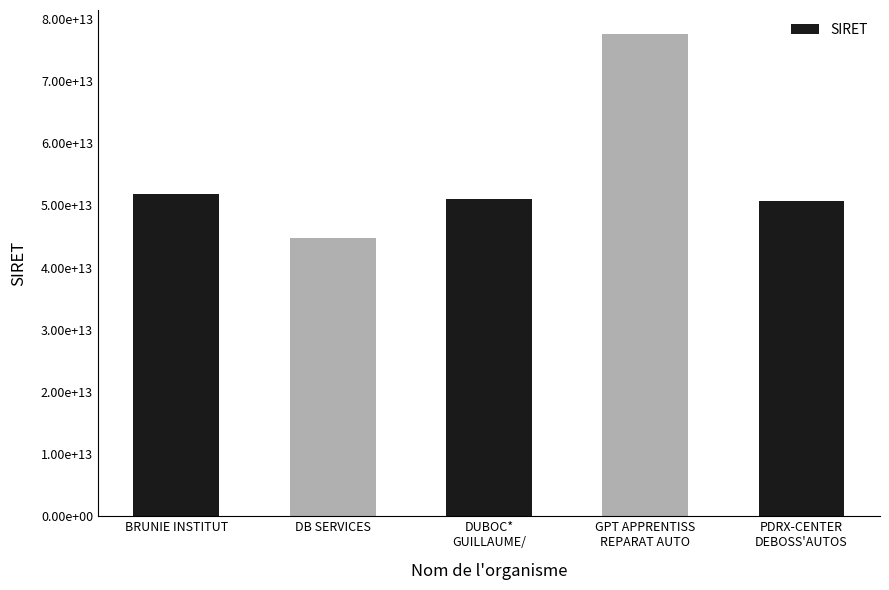

What position from the left is DUBOC*
GUILLAUME/?

3